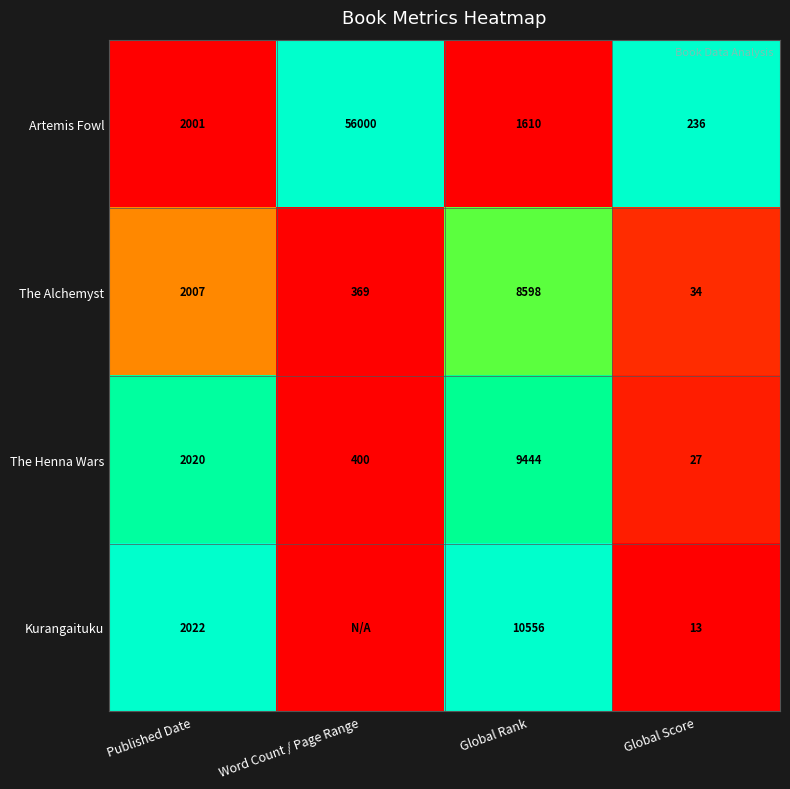

At which label does Artemis Fowl reach its peak?

Word Count / Page Range